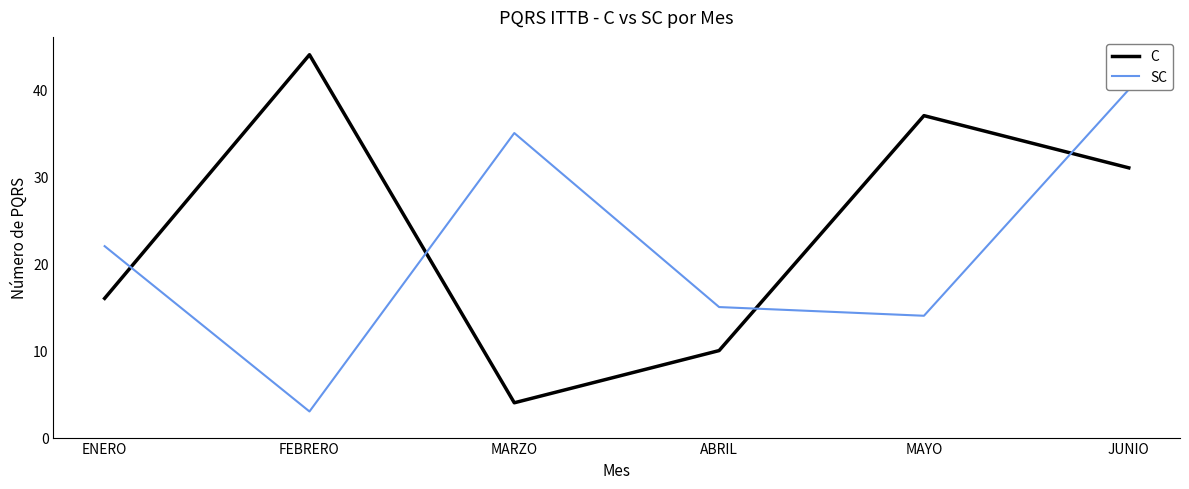

At which category is the sum across all series the highest?

JUNIO